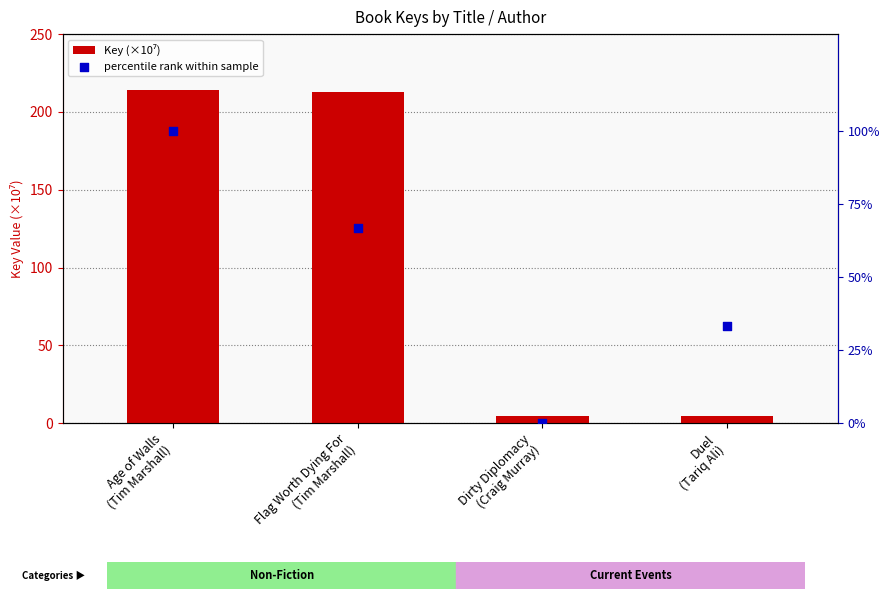

What are all the series names shown in the legend?

Key (×10⁷), percentile rank within sample